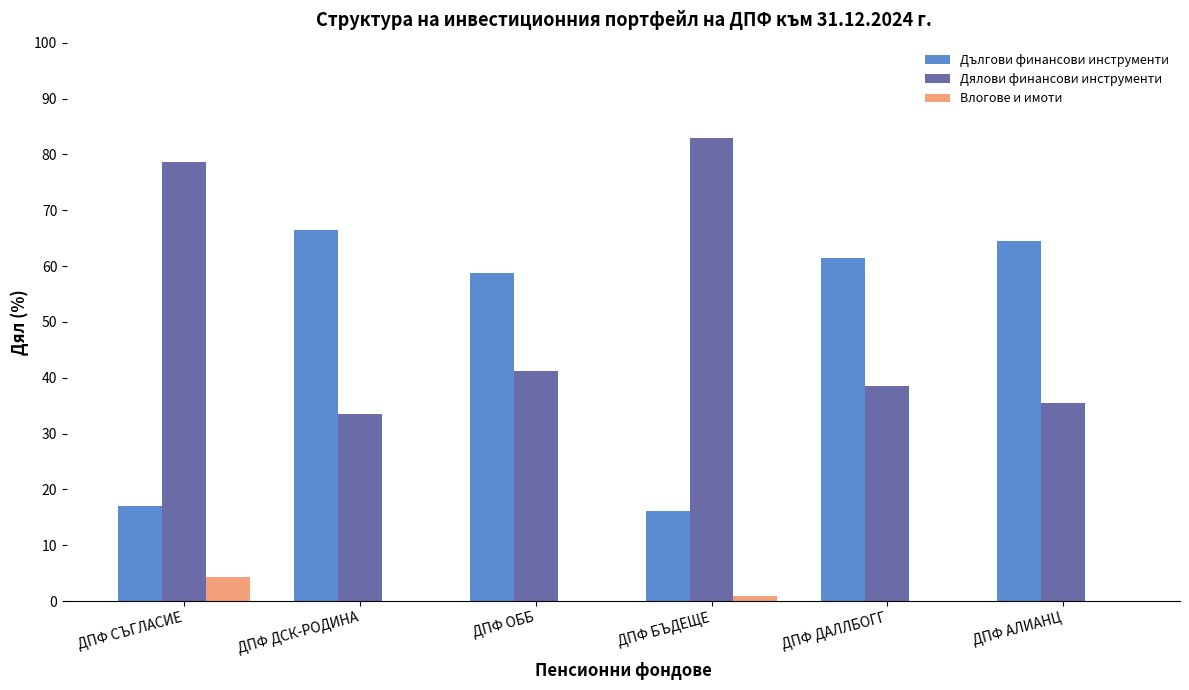

Which series has the largest total across all categories?

Дялови финансови инструменти